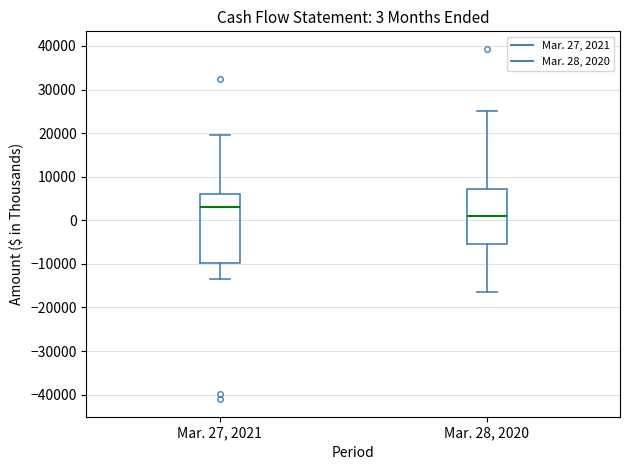

Which box's median line is the lowest?

Mar. 28, 2020